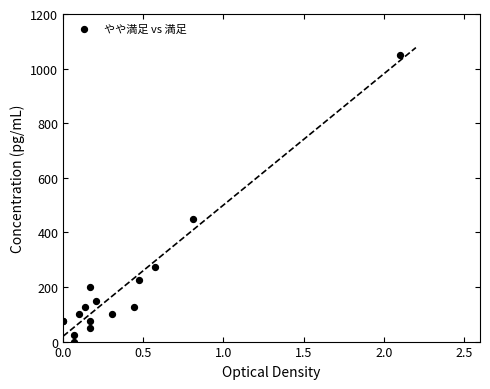

What Y value in the scatter plot is closest to 525?

450